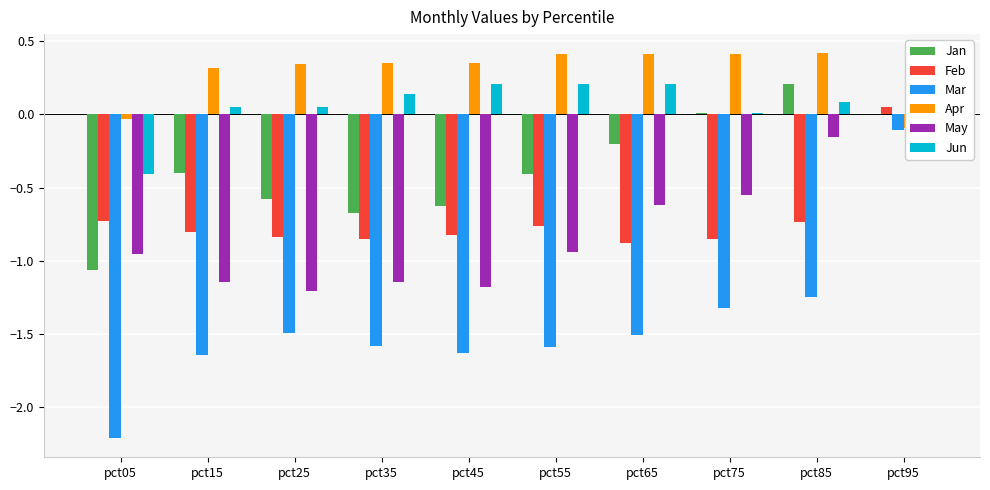

Which category has the highest value in the Jun series?

pct55